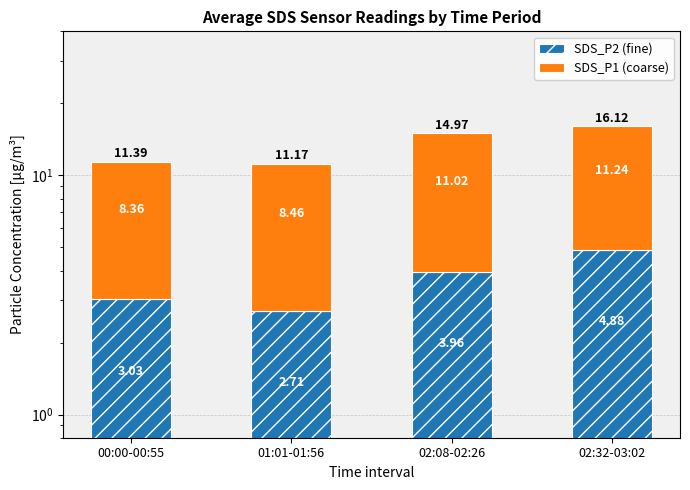

Where does the SDS_P2 (fine) series first go above 3?

00:00-00:55